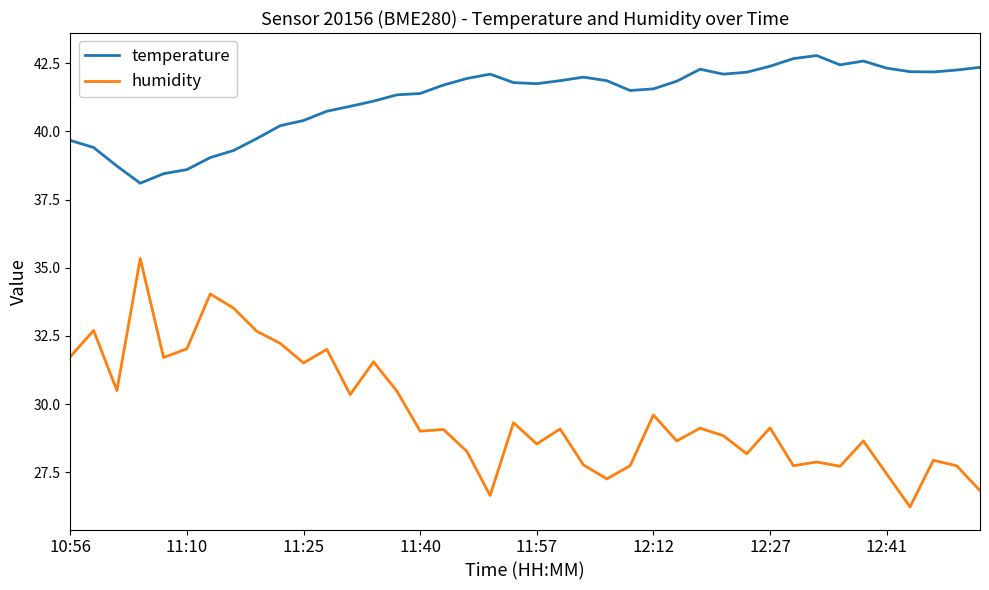

What is the smallest value displayed?

26.2